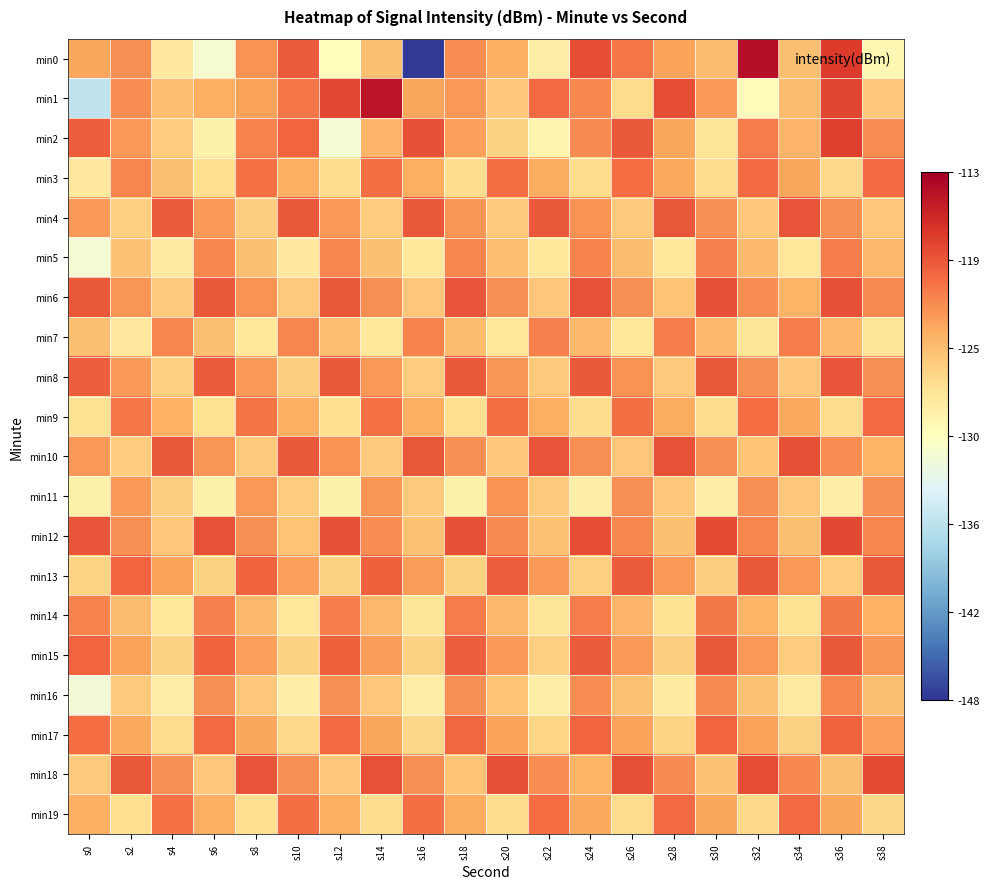

What is the smallest value displayed?

-147.6